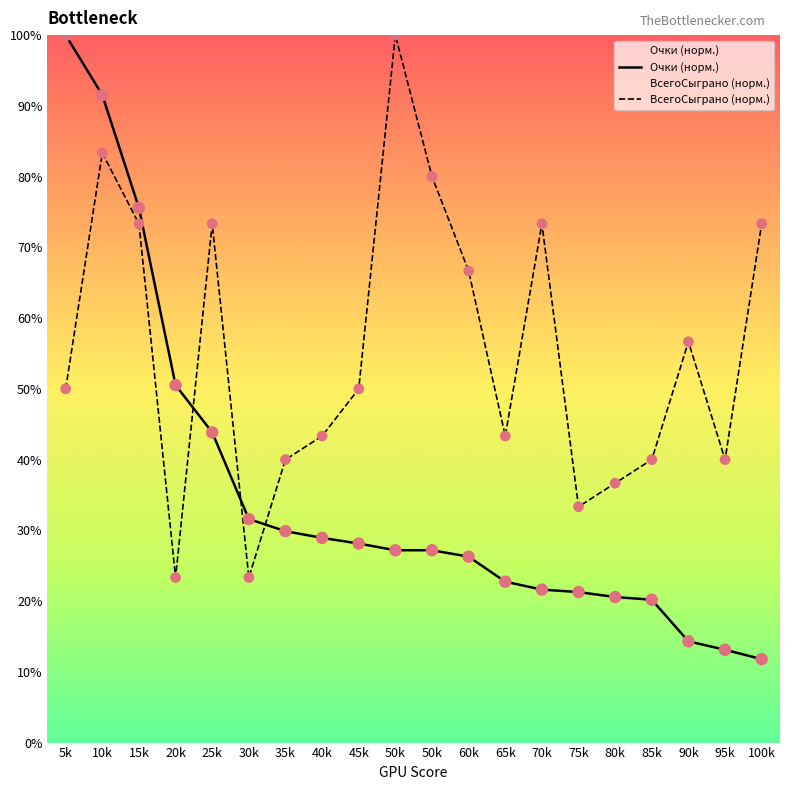

Which series contains the highest Y value?

Очки